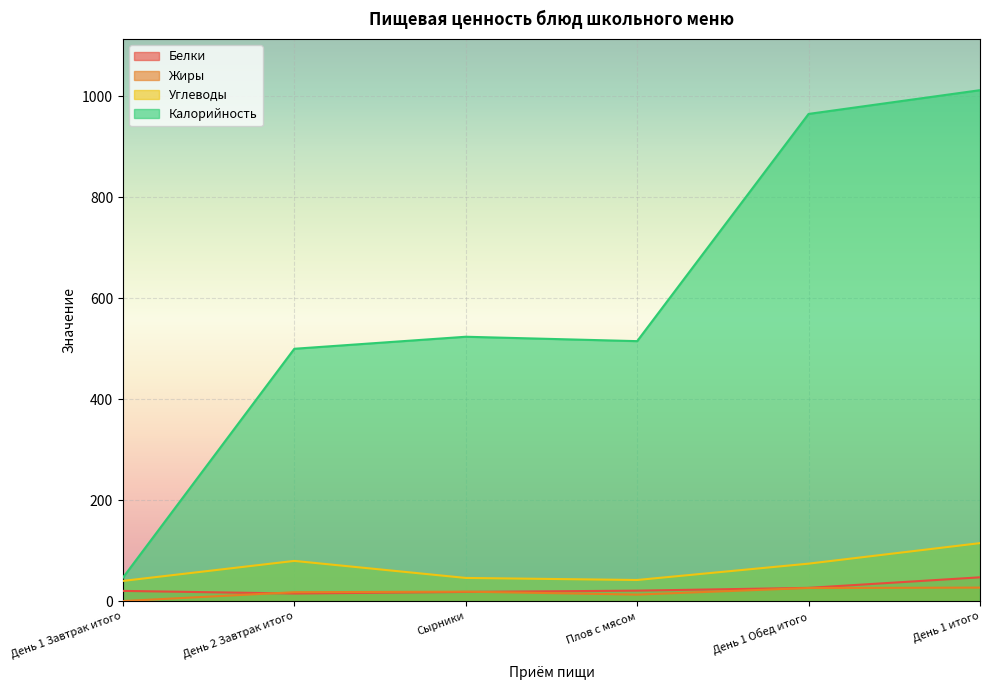

Which label corresponds to the smallest value in the chart?

День 1 Завтрак итого